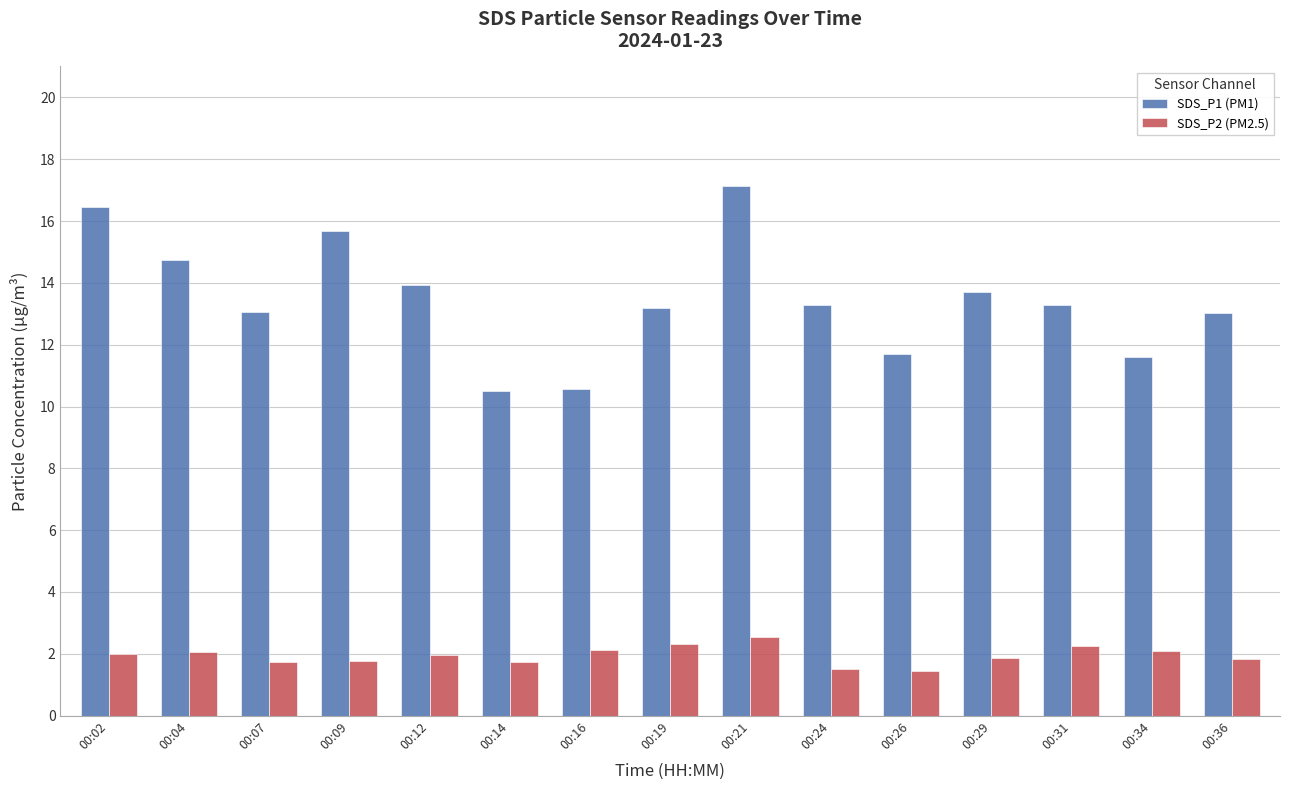

How many series are shown in this chart?

2